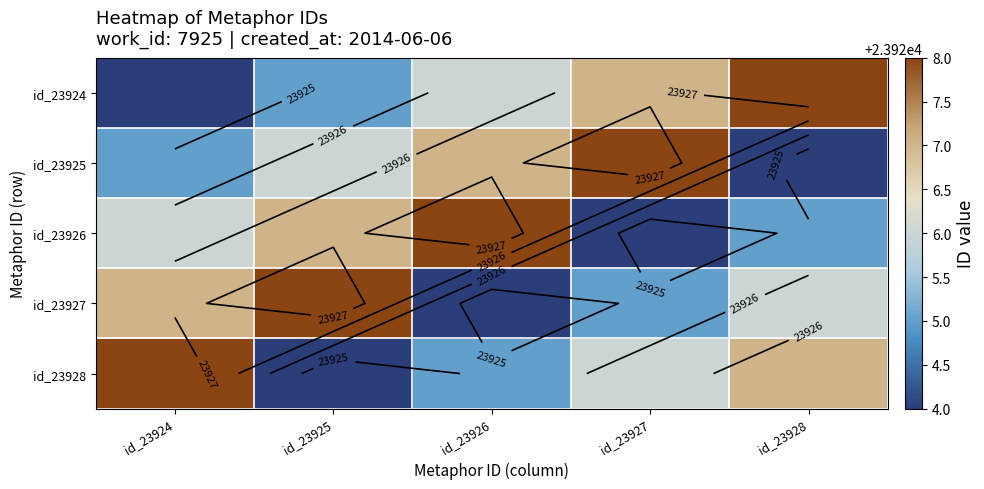

How many data points does each series have?

5